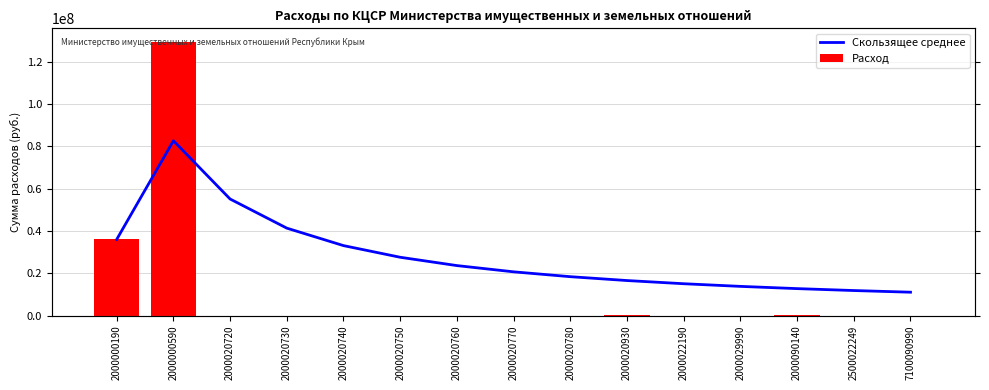

Count the number of data series in this chart.

2